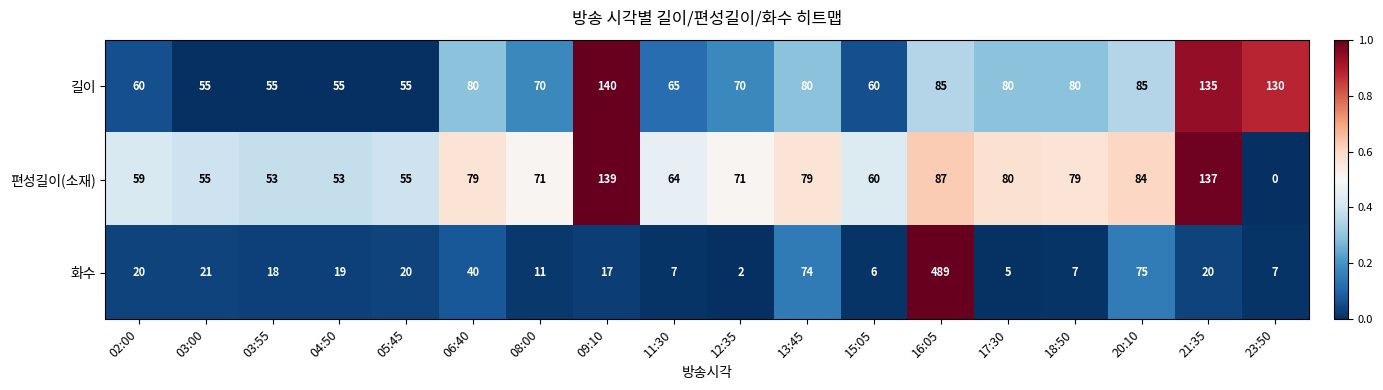

At which category is the sum across all series the highest?

16:05